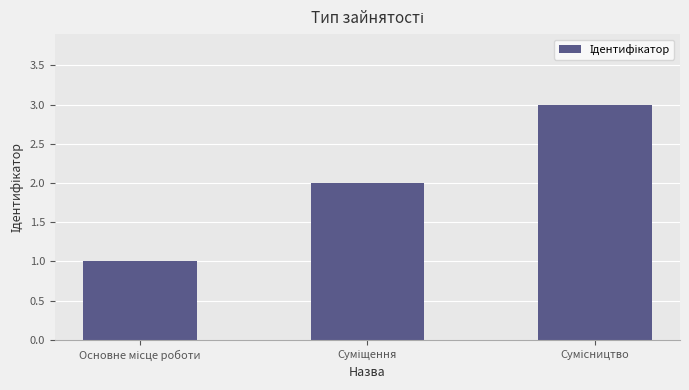

What is the sum of all values?

6